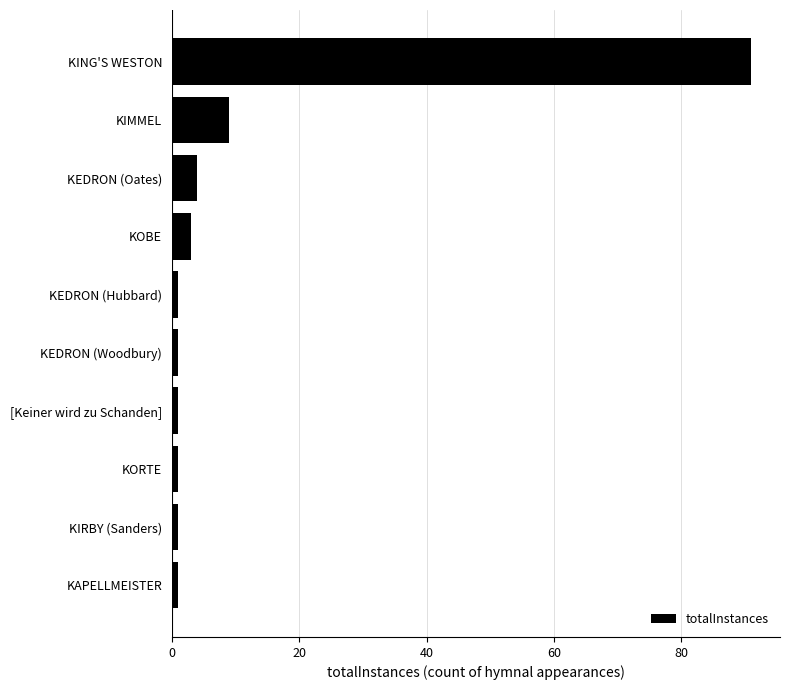

Where is the data nearest to the value 46?

KIMMEL